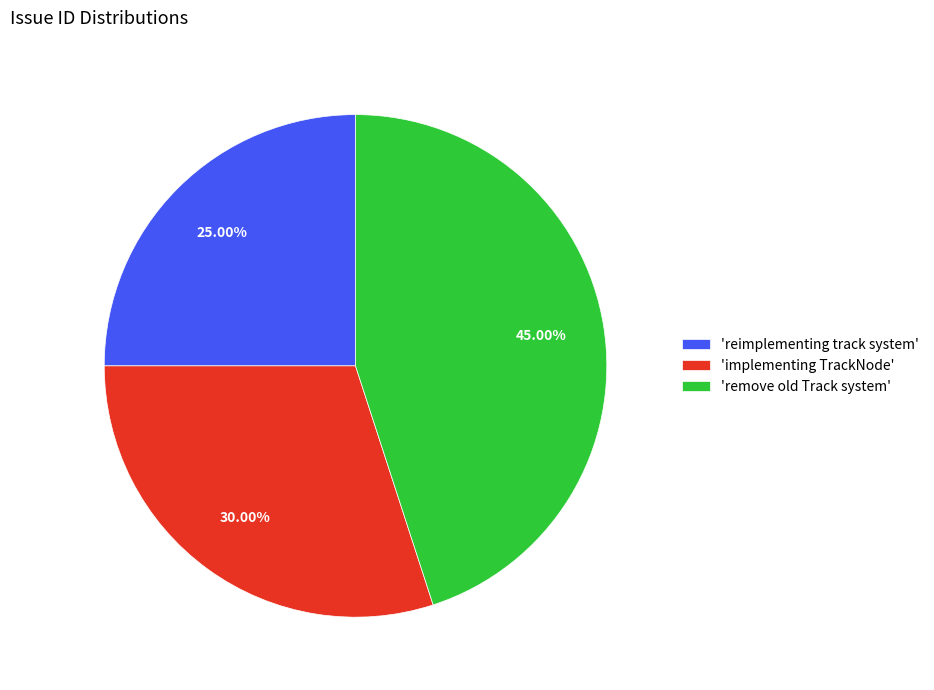

Rank the categories by value from lowest to highest.

'reimplementing track system', 'implementing TrackNode', 'remove old Track system'